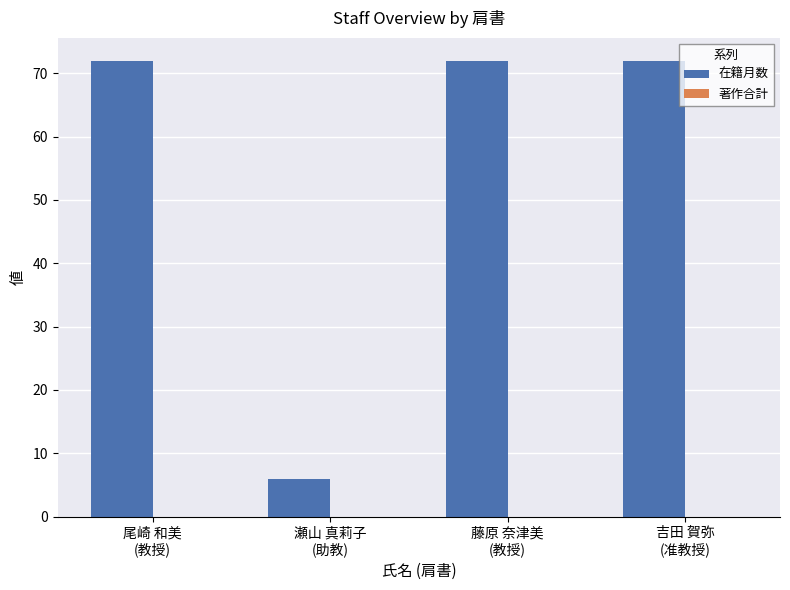

Reading left to right, list all the values displayed in this chart.

72	6	72	72